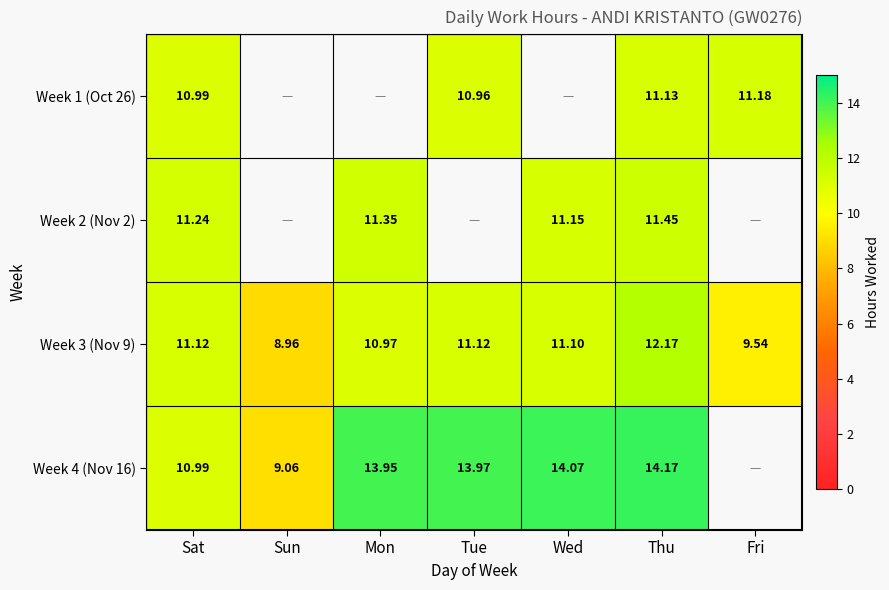

What is the difference between the highest and lowest values at Thu?

3.0